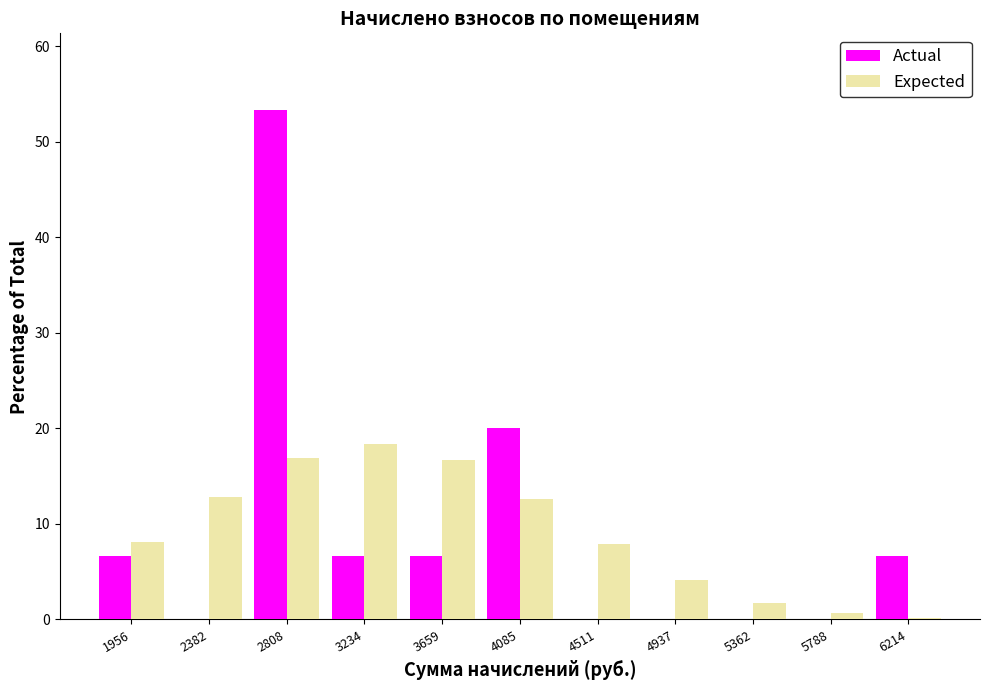

In the Actual series, which range on the x-axis has the tallest bar?

2600 to 3000